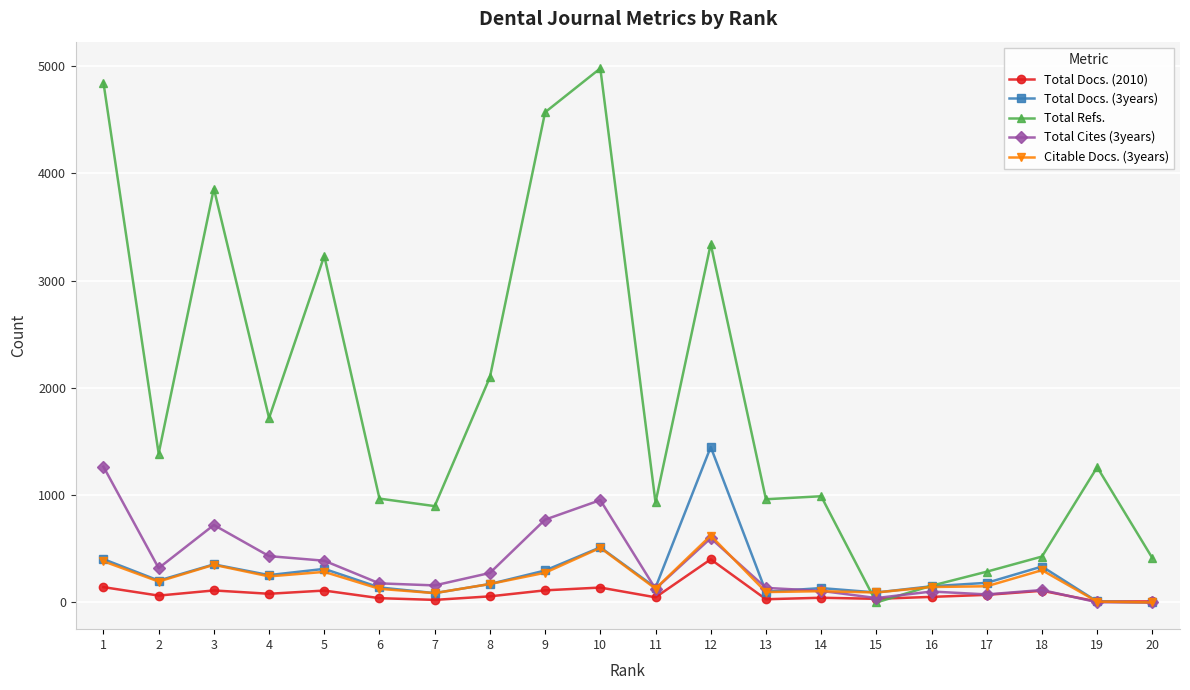

What is the greatest value displayed?

4978